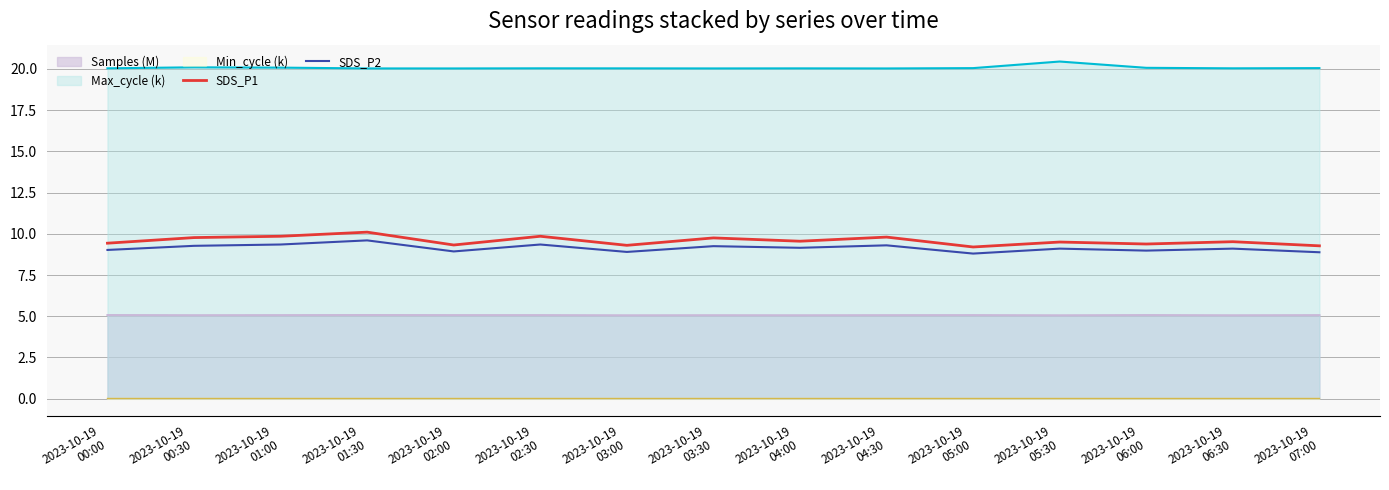

True or false: SDS_P1 and Max_cycle (k) cross at least once.

False